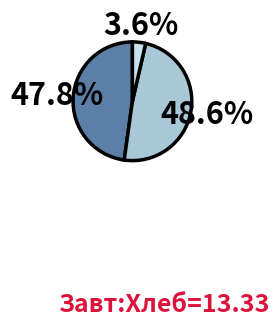

Is there any slice that represents more than half of the pie?

No